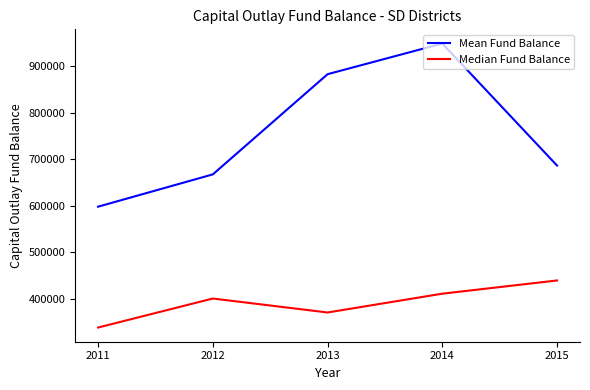

Which series changed the most between 2011 and 2014?

Mean Fund Balance